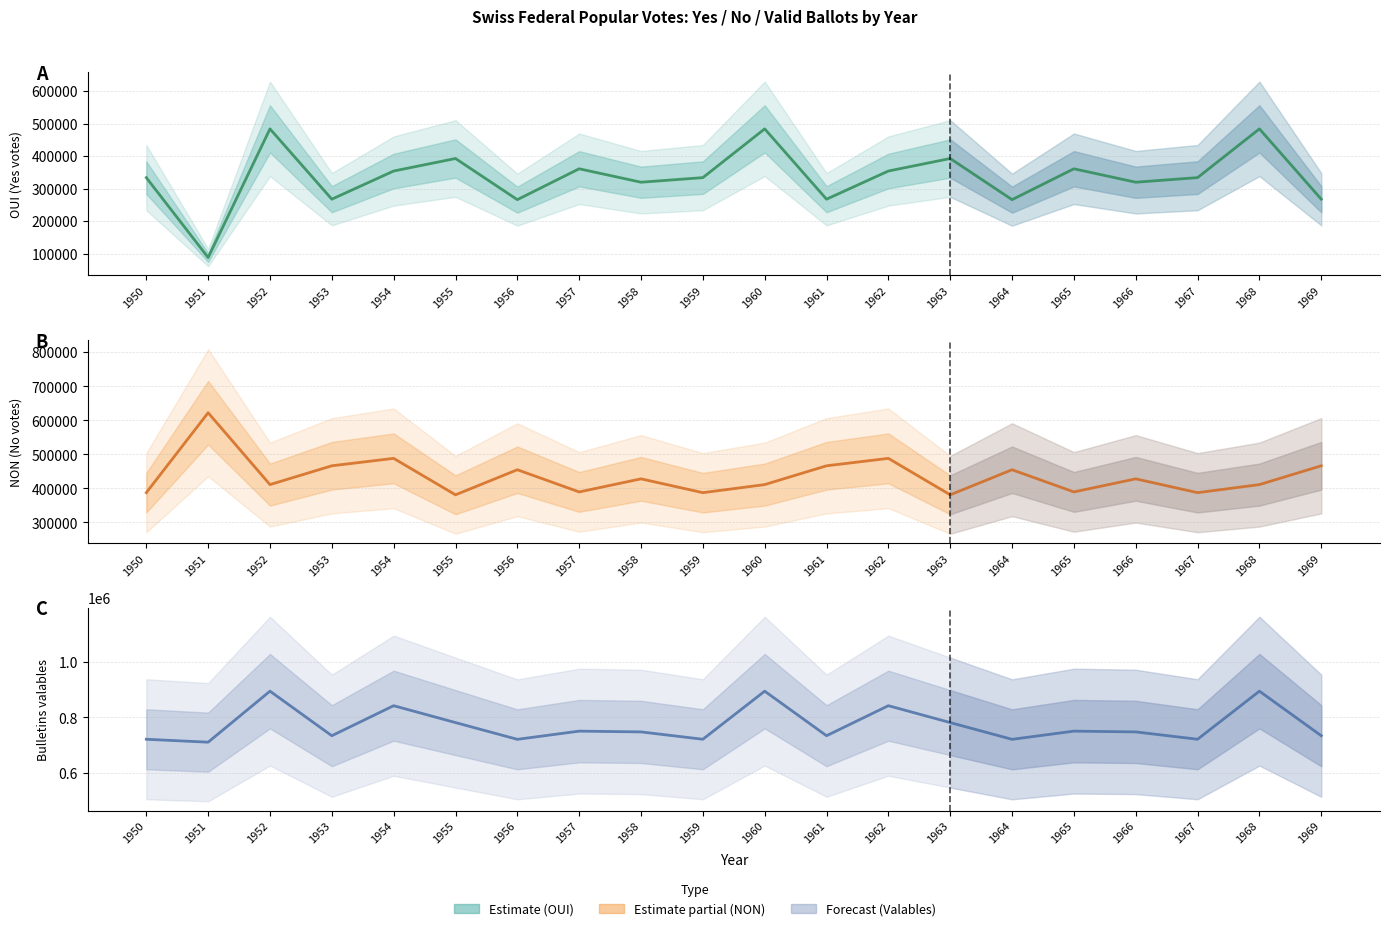

Reading left to right, extract all data points from this chart.

OUI (Yes votes): 1950=333878	1951=88486	1952=483583	1953=267659	1954=354149	1955=392588	1956=266222	1957=361028	1958=319766	1959=333878	1960=483583	1961=267659	1962=354149	1963=392588	1964=266222	1965=361028	1966=319766	1967=333878	1968=483583	1969=267659
NON (No votes): 1950=387456	1951=622284	1952=411178	1953=466431	1954=488232	1955=381130	1956=454831	1957=389633	1958=428080	1959=387456	1960=411178	1961=466431	1962=488232	1963=381130	1964=454831	1965=389633	1966=428080	1967=387456	1968=411178	1969=466431
Bulletins valables: 1950=721334	1951=710770	1952=894761	1953=734090	1954=842381	1955=781502	1956=721053	1957=750661	1958=747846	1959=721334	1960=894761	1961=734090	1962=842381	1963=781502	1964=721053	1965=750661	1966=747846	1967=721334	1968=894761	1969=734090